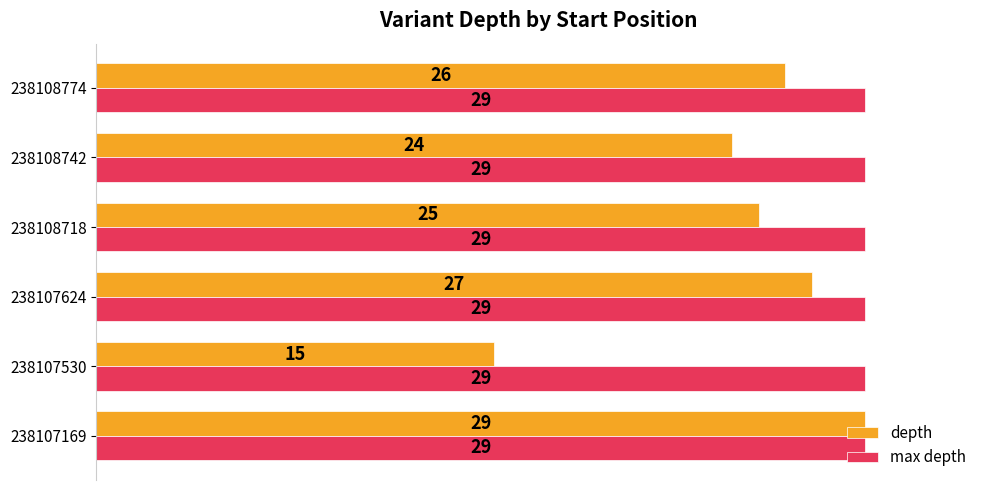

List the labels in order of depth value, smallest first.

238107530, 238108742, 238108718, 238108774, 238107624, 238107169